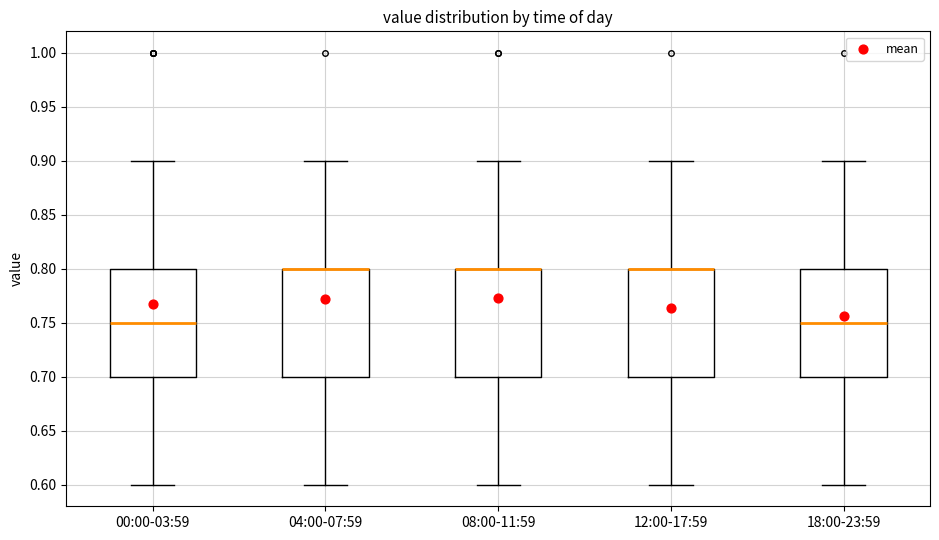

Reading left to right, read every box against the y-axis: the position of its median line, the range the box covers, and the ends of its whiskers. The values are not printed on the chart, so give them approximately, as read against the axis.

00:00-03:59: median 0.75, box 0.70 to 0.80, whiskers 0.60 to 0.90
04:00-07:59: median 0.80 (drawn on the box's upper edge), box 0.70 to 0.80, whiskers 0.60 to 0.90
08:00-11:59: median 0.80 (drawn on the box's upper edge), box 0.70 to 0.80, whiskers 0.60 to 0.90
12:00-17:59: median 0.80 (drawn on the box's upper edge), box 0.70 to 0.80, whiskers 0.60 to 0.90
18:00-23:59: median 0.75, box 0.70 to 0.80, whiskers 0.60 to 0.90